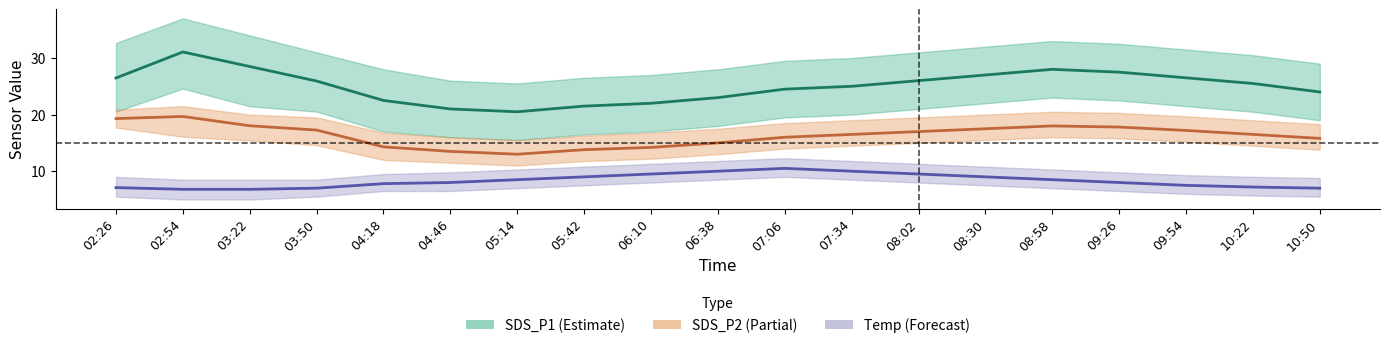

What is the difference between the Temp values at 05:14 and 03:50?

1.5